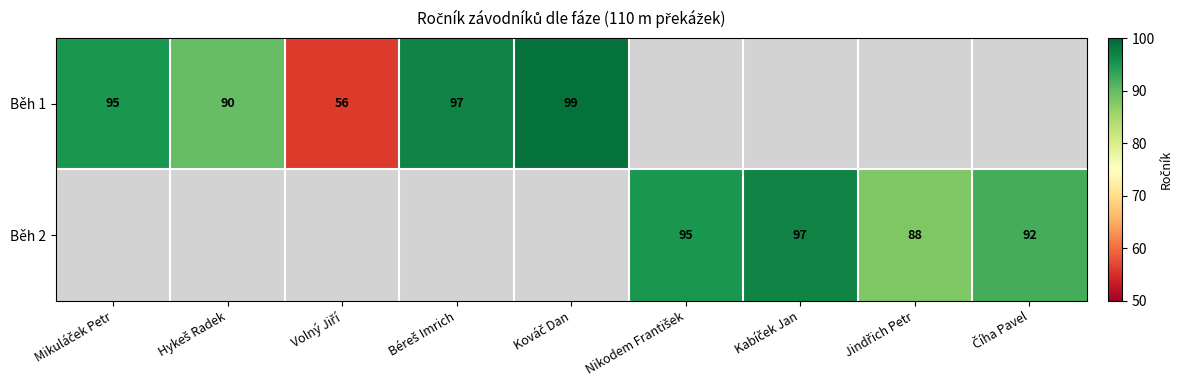

How many data points does each series have?

9